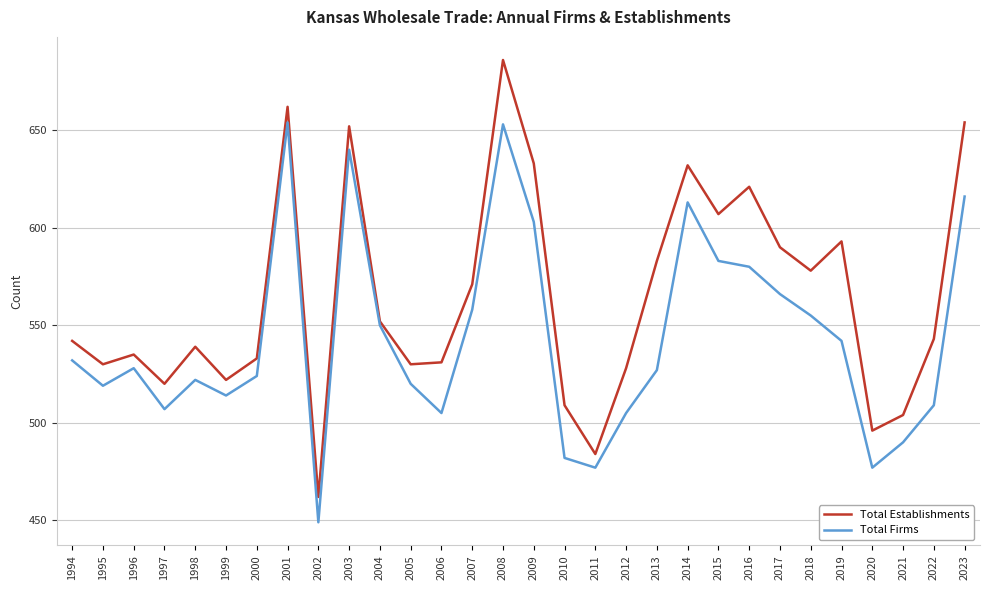

Is the value of Total Firms at 2021 greater than the value of Total Establishments at 2011?

Yes